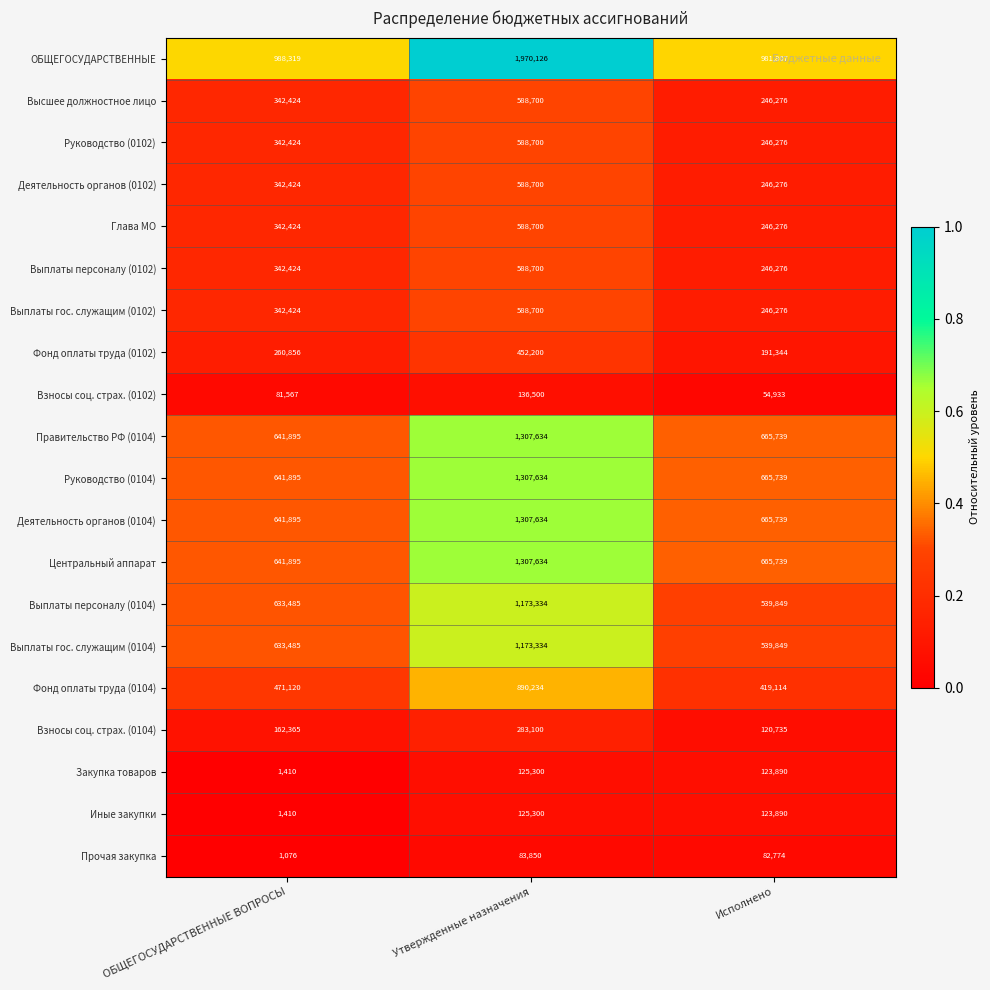

Which category has the highest value across all series?

Утвержденные назначения